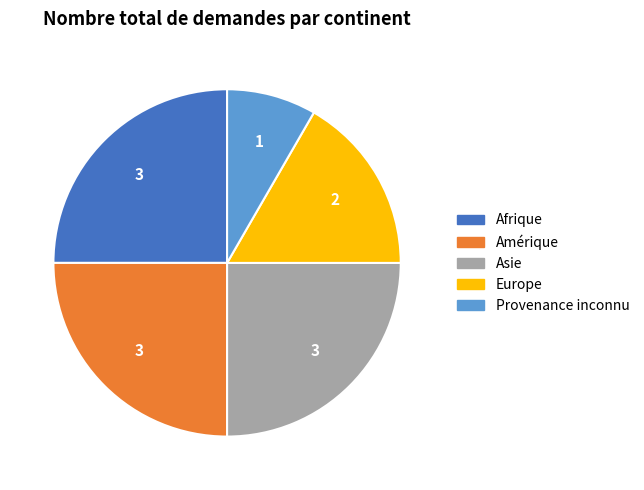

Do Provenance inconnu and Amérique together represent more than half of the pie?

No